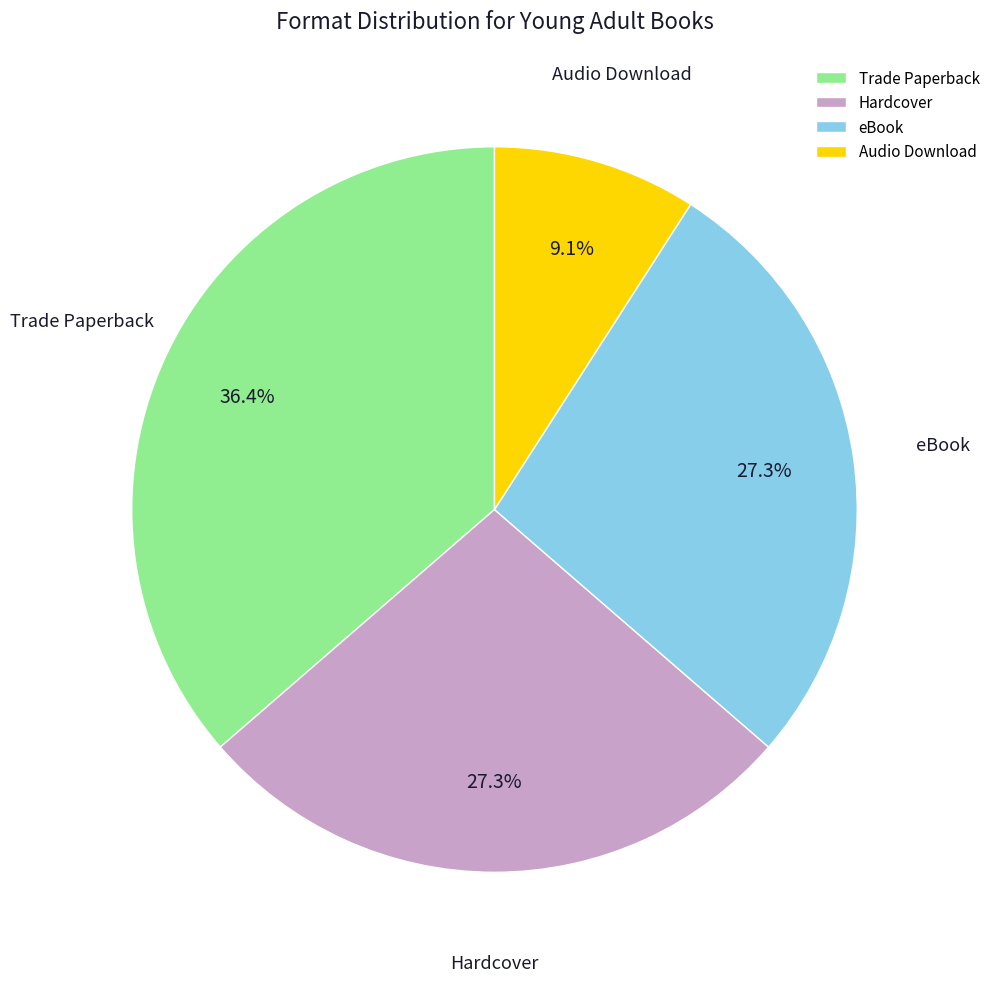

Between Hardcover and Audio Download, which is larger?

Hardcover